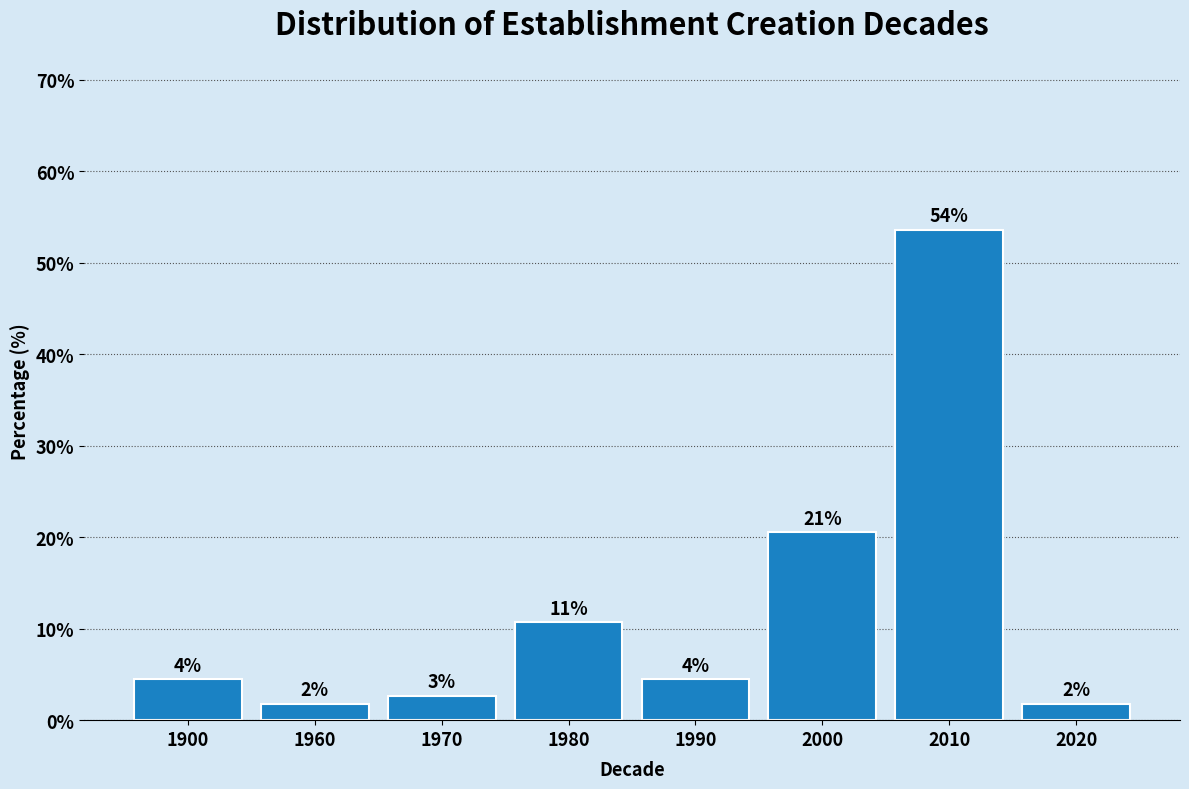

Are the bars horizontal?

No